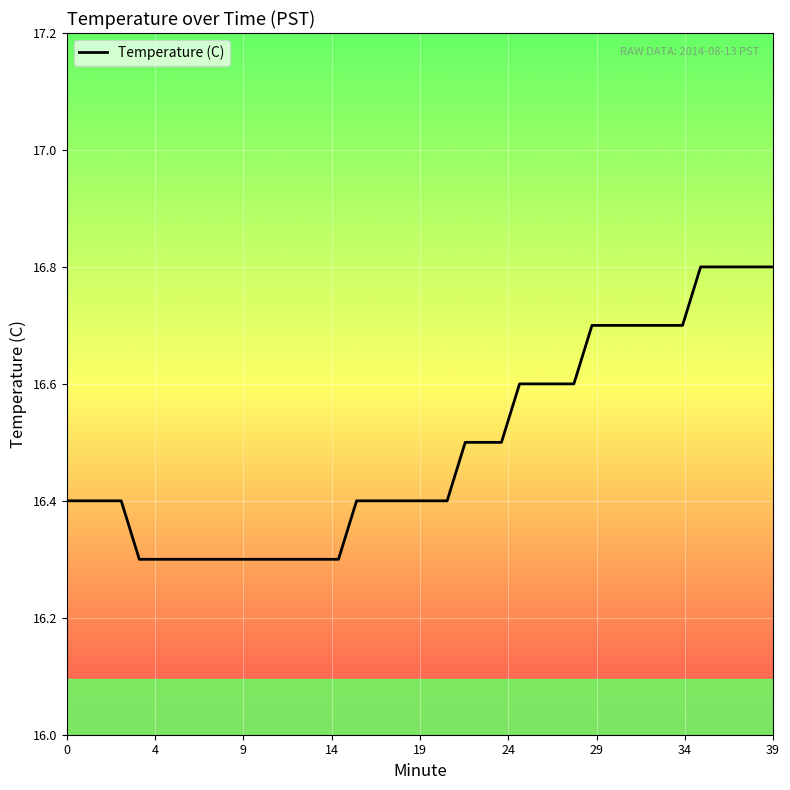

Reading left to right, list all the values displayed in this chart.

16.4	16.4	16.4	16.4	16.3	16.3	16.3	16.3	16.3	16.3	16.3	16.3	16.3	16.3	16.3	16.3	16.4	16.4	16.4	16.4	16.4	16.4	16.5	16.5	16.5	16.6	16.6	16.6	16.6	16.7	16.7	16.7	16.7	16.7	16.7	16.8	16.8	16.8	16.8	16.8